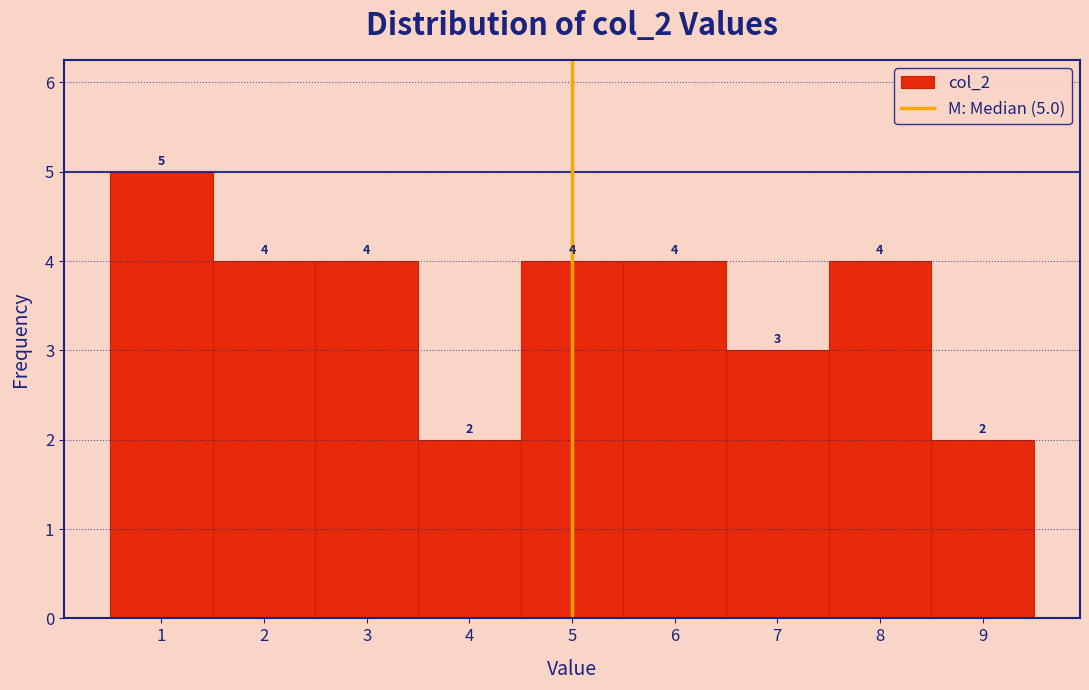

Which range on the x-axis has the tallest bar?

0.5 to 1.5